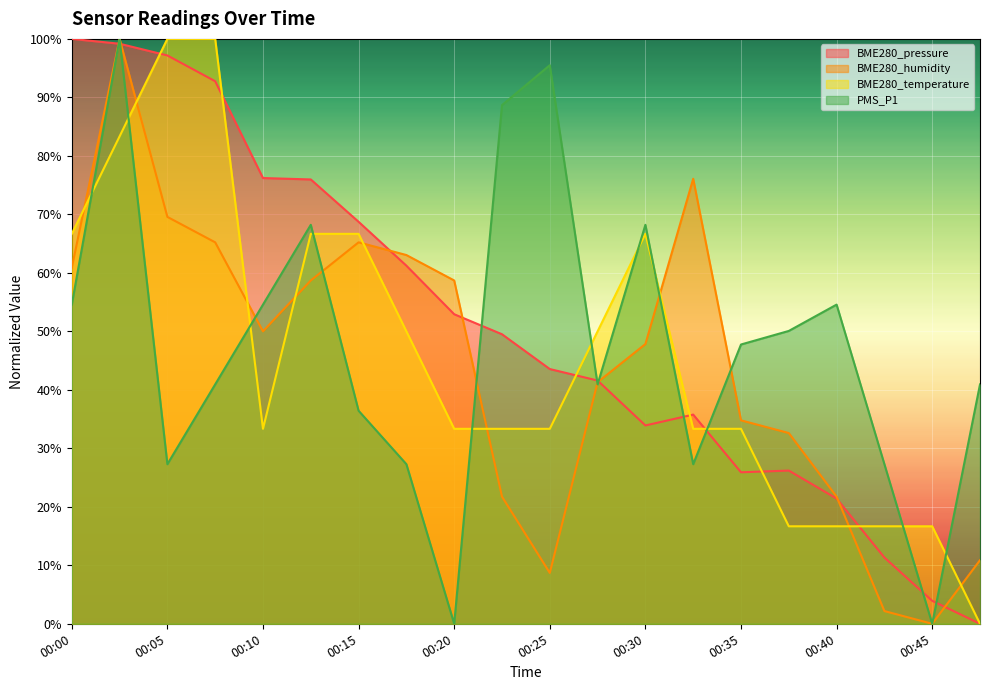

At which category is the sum across all series the highest?

00:03